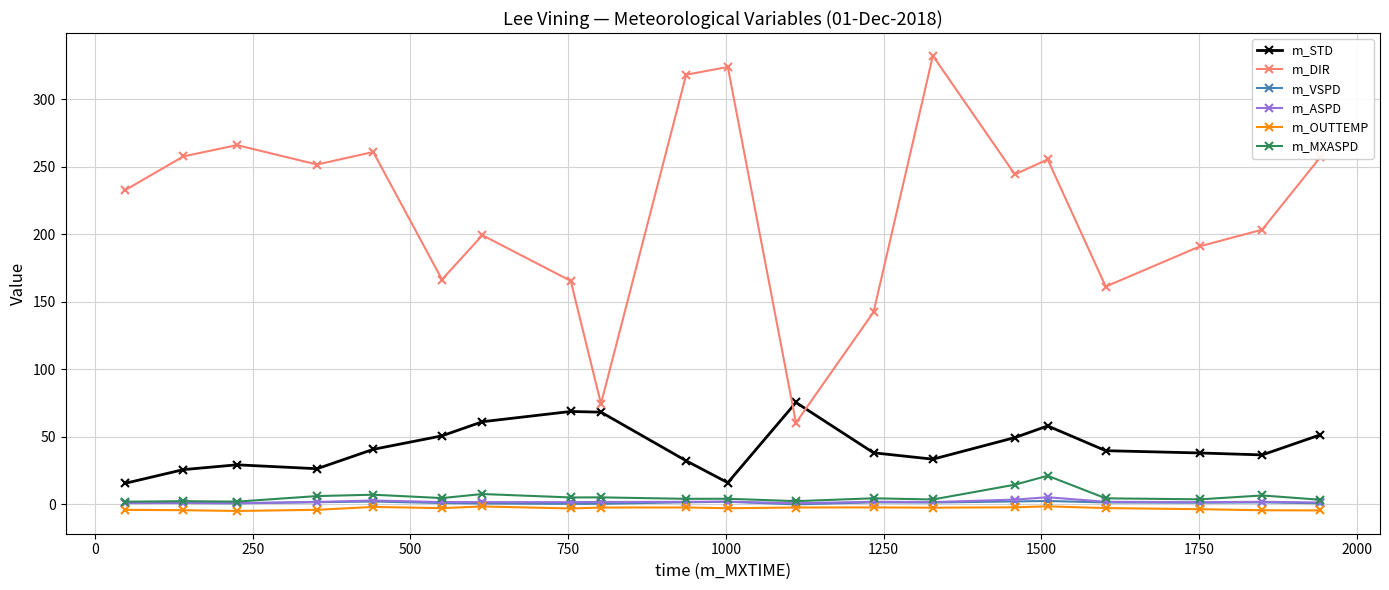

Which series has the largest total across all categories?

m_DIR